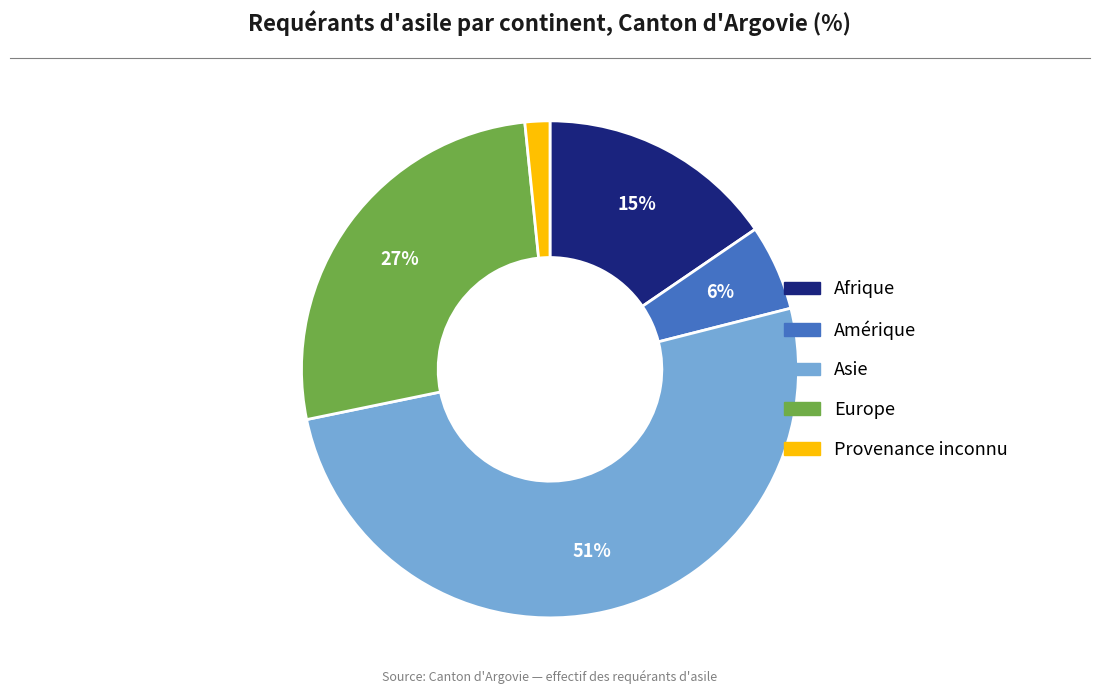

True or false: Asie accounts for 51% of the total.

True